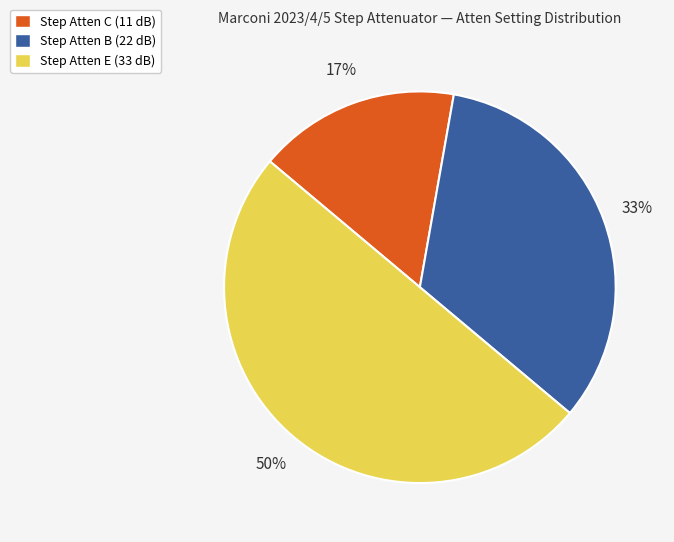

The Step Atten C (11 dB) slice represents 17% of the pie. True or false?

True